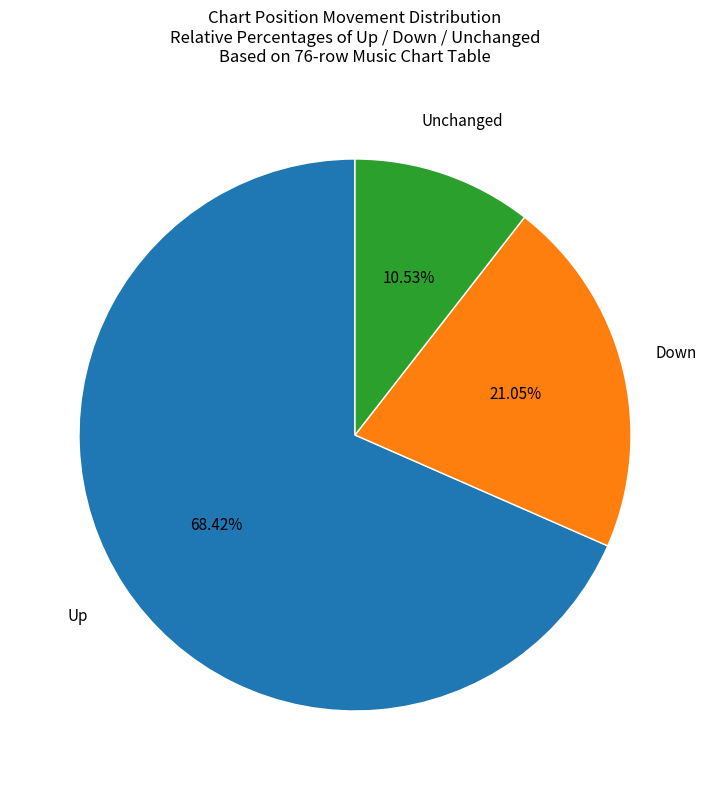

Does any single category account for the majority?

Yes